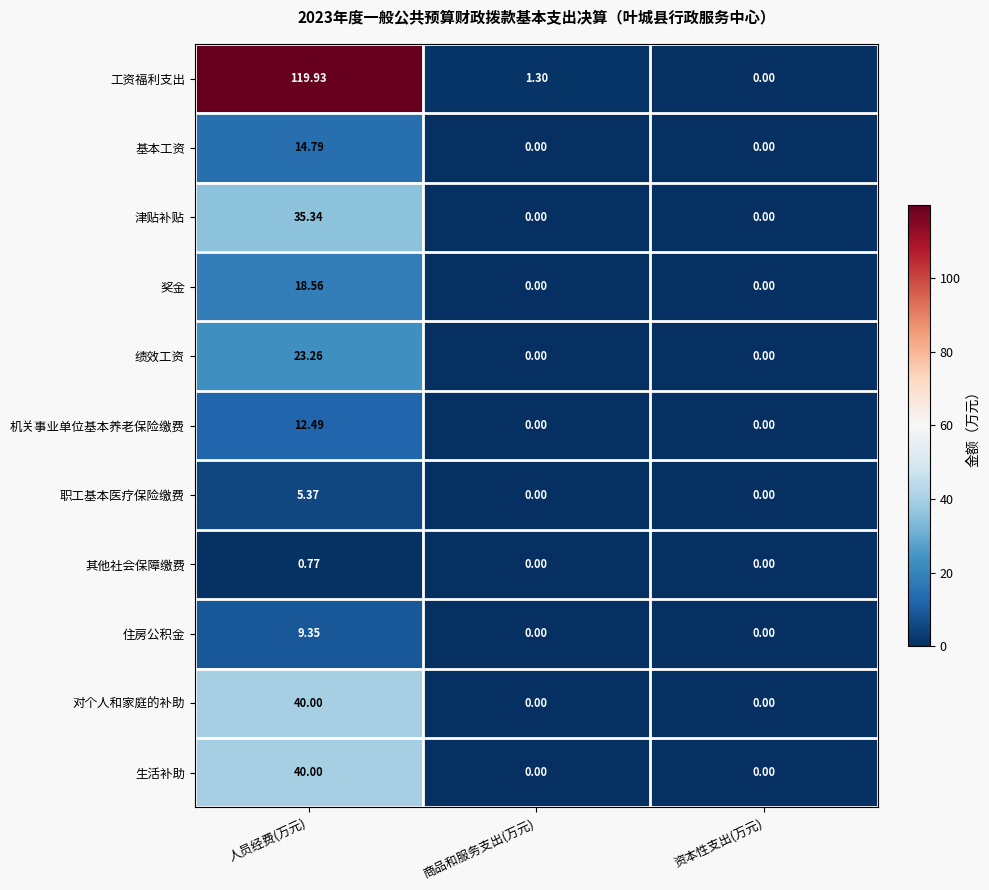

Which series has the largest range (max minus min)?

工资福利支出